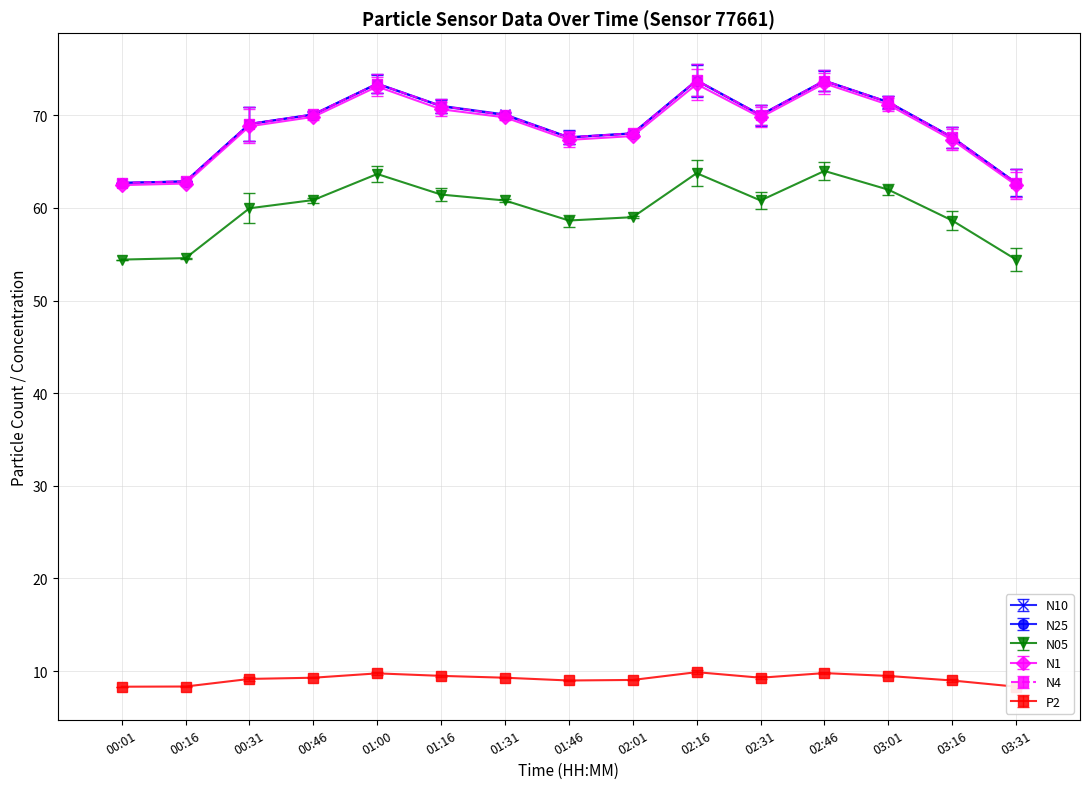

What position from the left is 03:16?

14